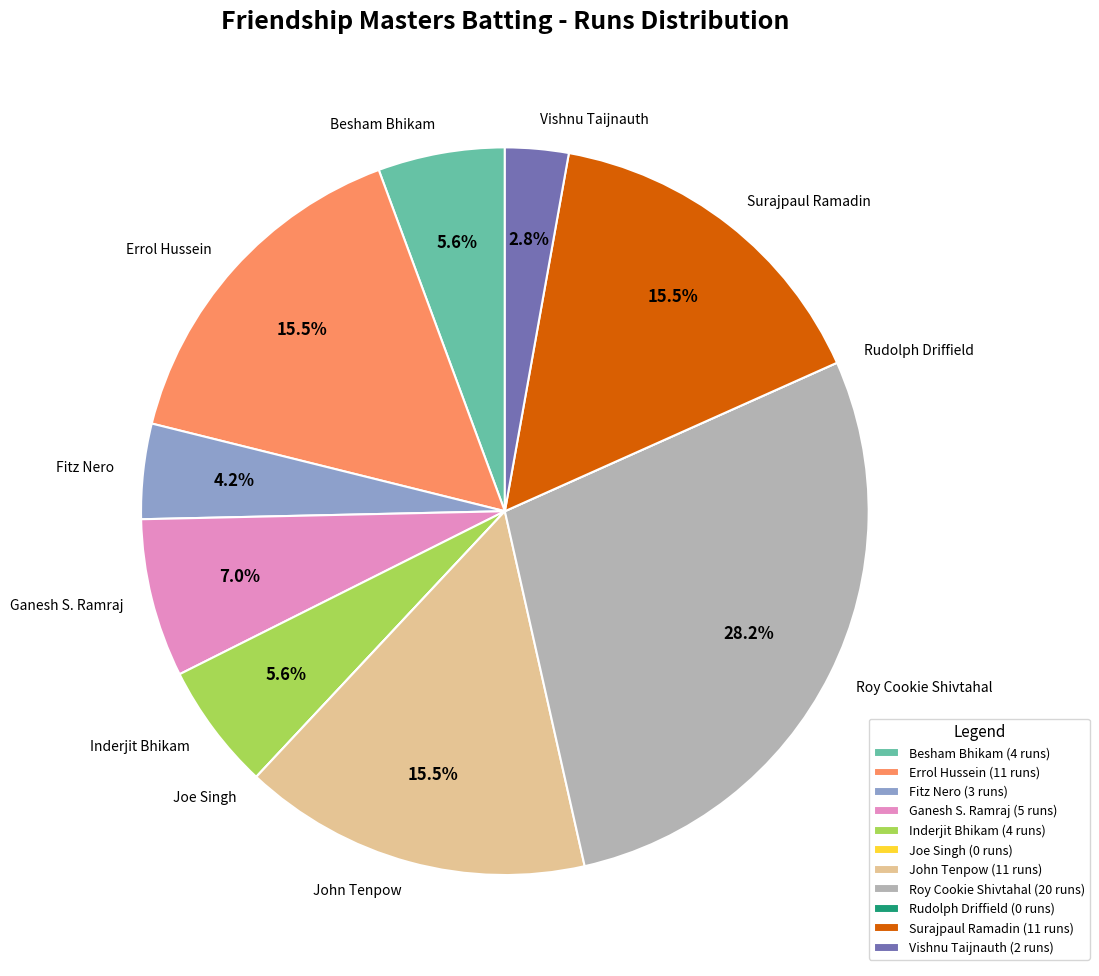

What percentage is NOT represented by Fitz Nero?

95.8%